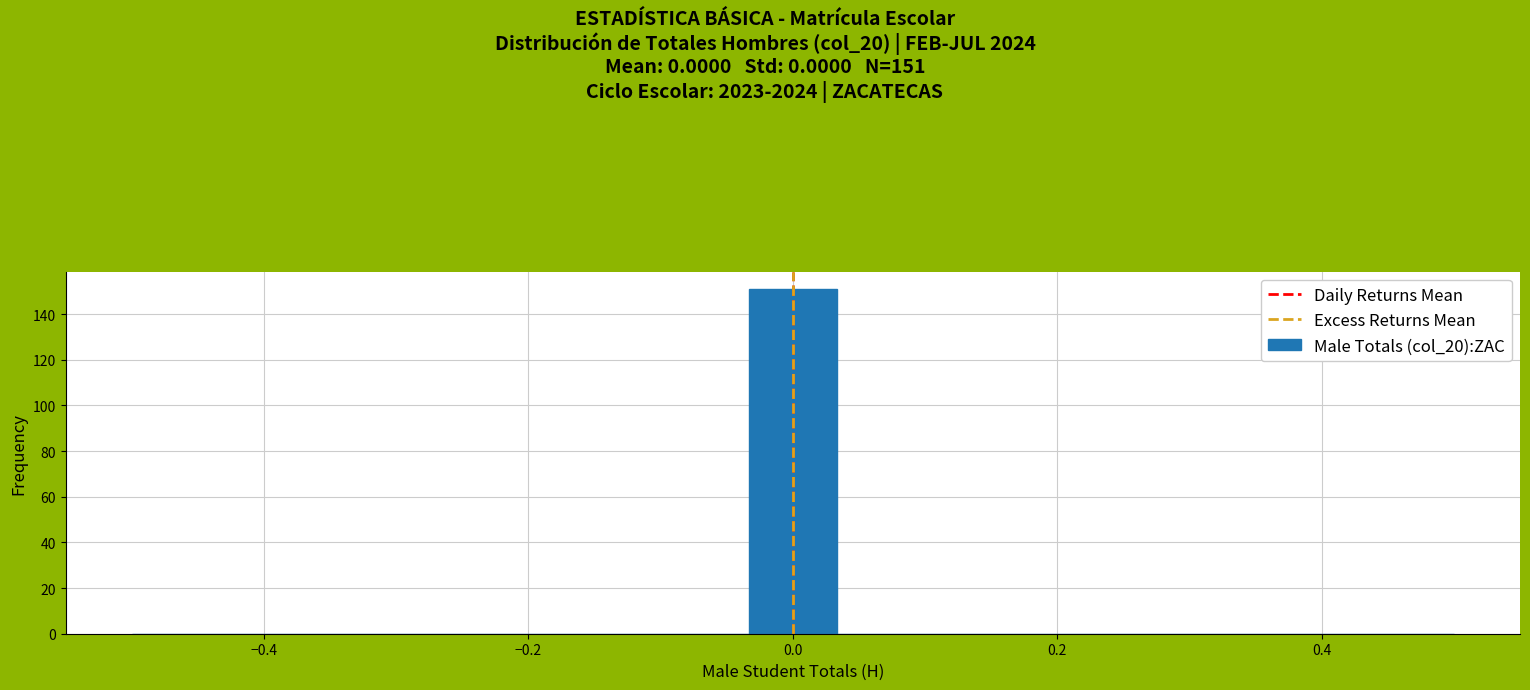

Around what value on the x-axis is the tallest bar? Give the approximate position of its centre, as read against the axis.

0.00